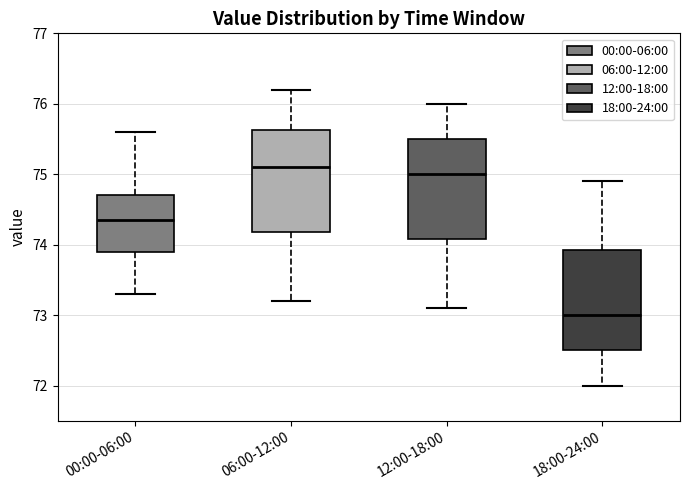

Which box has the lowest median line?

18:00-24:00